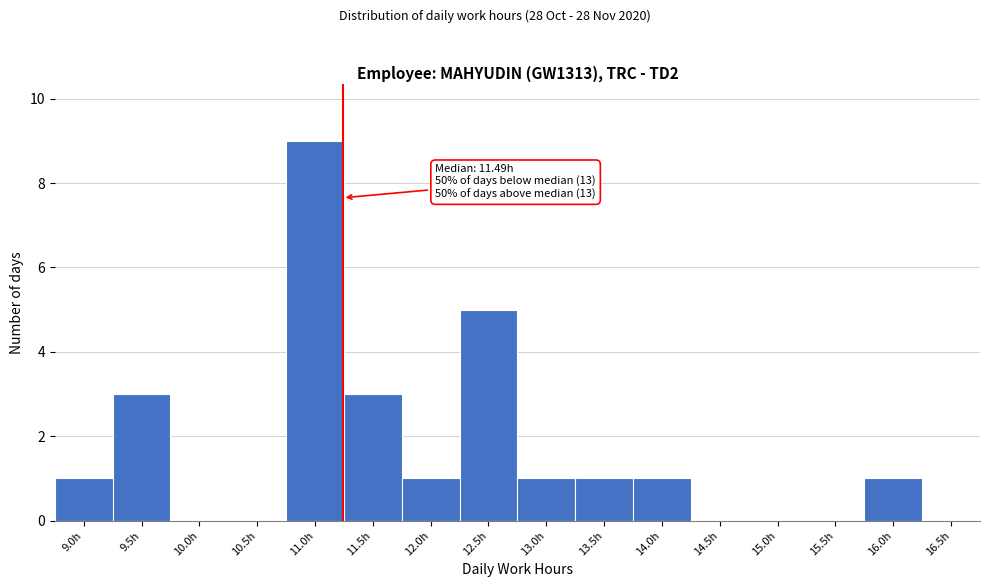

Reading left to right, list all the values displayed in this chart.

9.0h=1	9.5h=3	10.0h=0	10.5h=0	11.0h=9	11.5h=3	12.0h=1	12.5h=5	13.0h=1	13.5h=1	14.0h=1	14.5h=0	15.0h=0	15.5h=0	16.0h=1	16.5h=0